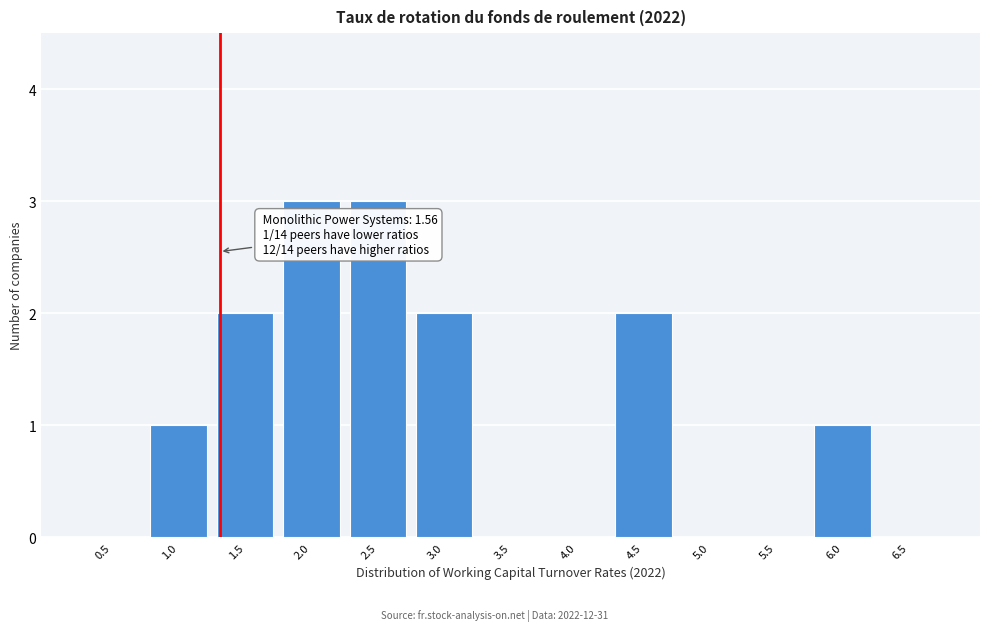

Reading right to left, transcribe all the data shown in this chart.

6.5=0	6.0=1	5.5=0	5.0=0	4.5=2	4.0=0	3.5=0	3.0=2	2.5=3	2.0=3	1.5=2	1.0=1	0.5=0